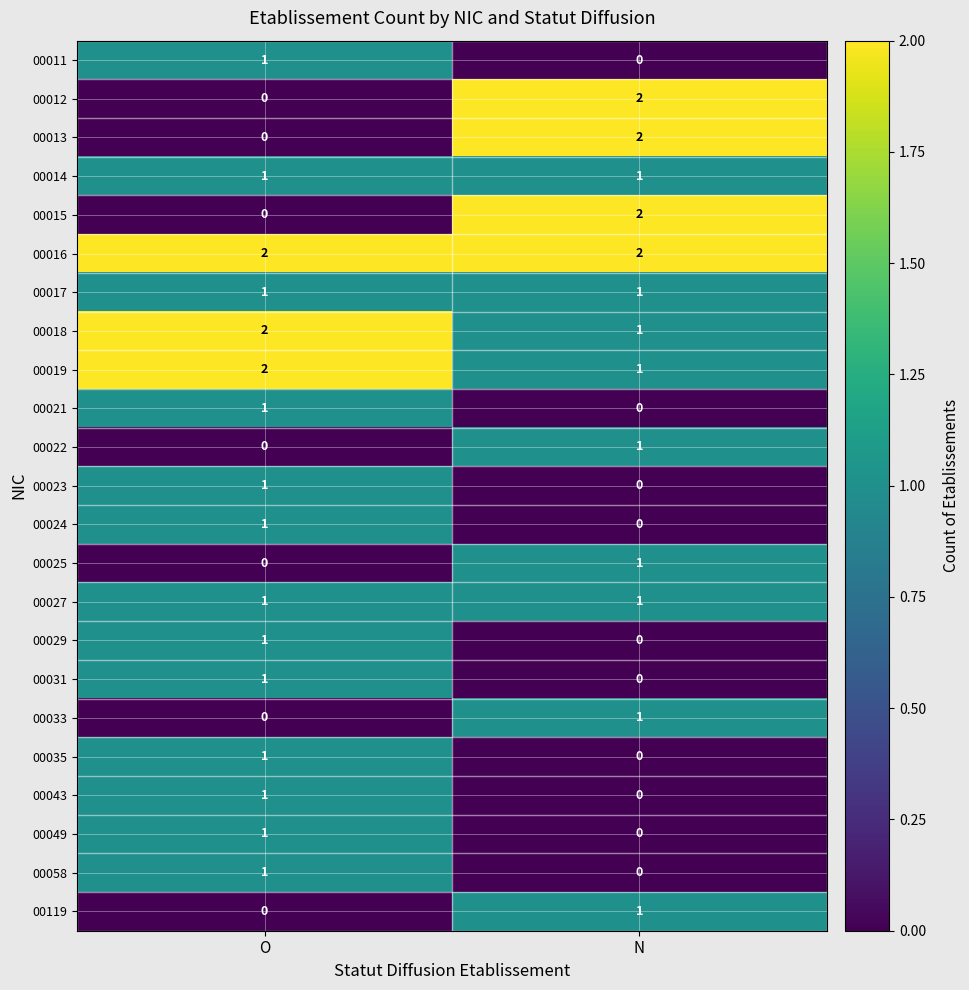

True or false: 00024 has a value of 1 at O.

True